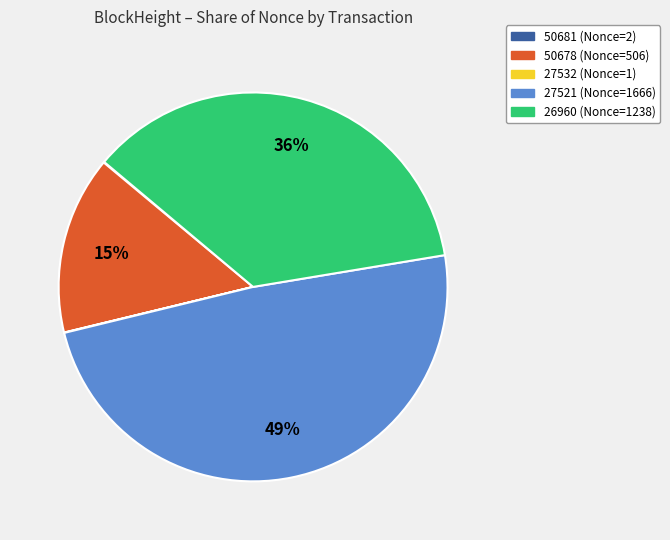

To the nearest percent, what is the average slice percentage?

20%